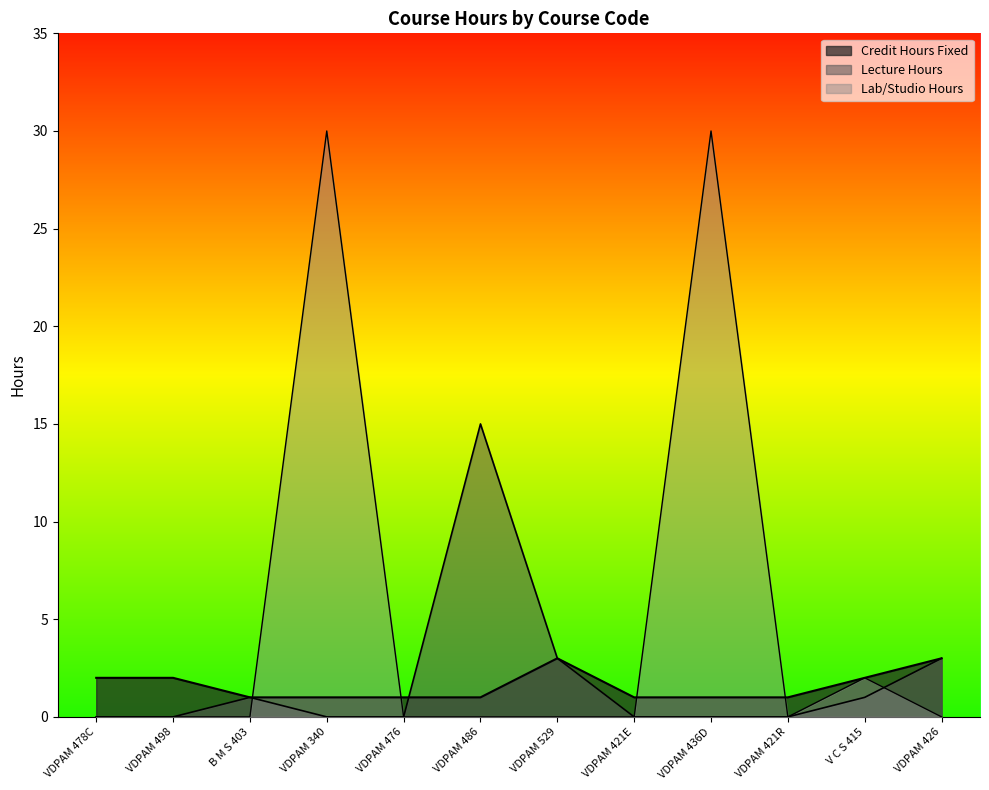

Rank the series by their maximum value, from highest to lowest.

Lab/Studio Hours, Lecture Hours, Credit Hours Fixed